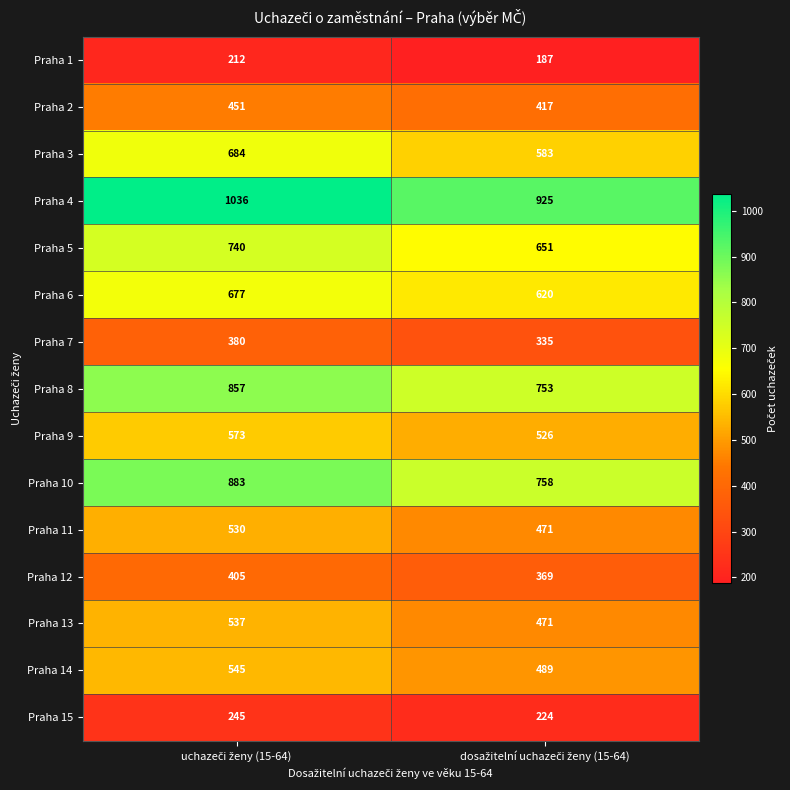

List the series in order of their peak value, highest first.

Praha 4, Praha 10, Praha 8, Praha 5, Praha 3, Praha 6, Praha 9, Praha 14, Praha 13, Praha 11, Praha 2, Praha 12, Praha 7, Praha 15, Praha 1